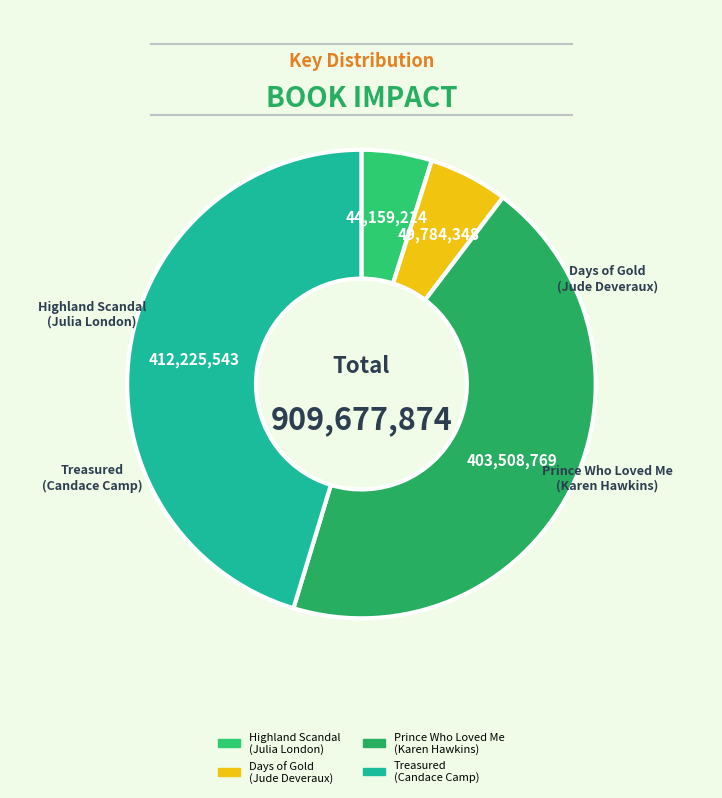

Which slice is the largest?

Treasured
(Candace Camp)